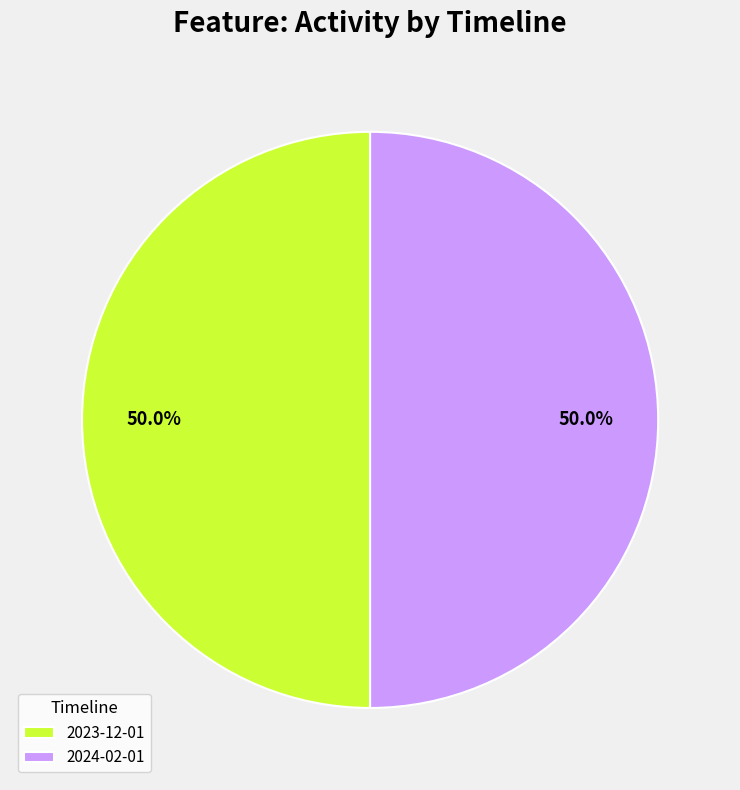

Approximately how many times larger is the value at 2024-02-01 compared to 2023-12-01?

1.0